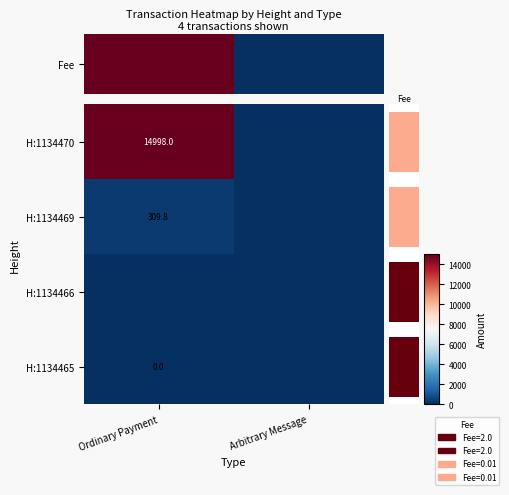

Which category has the highest value in the H:1134469 series?

Ordinary Payment